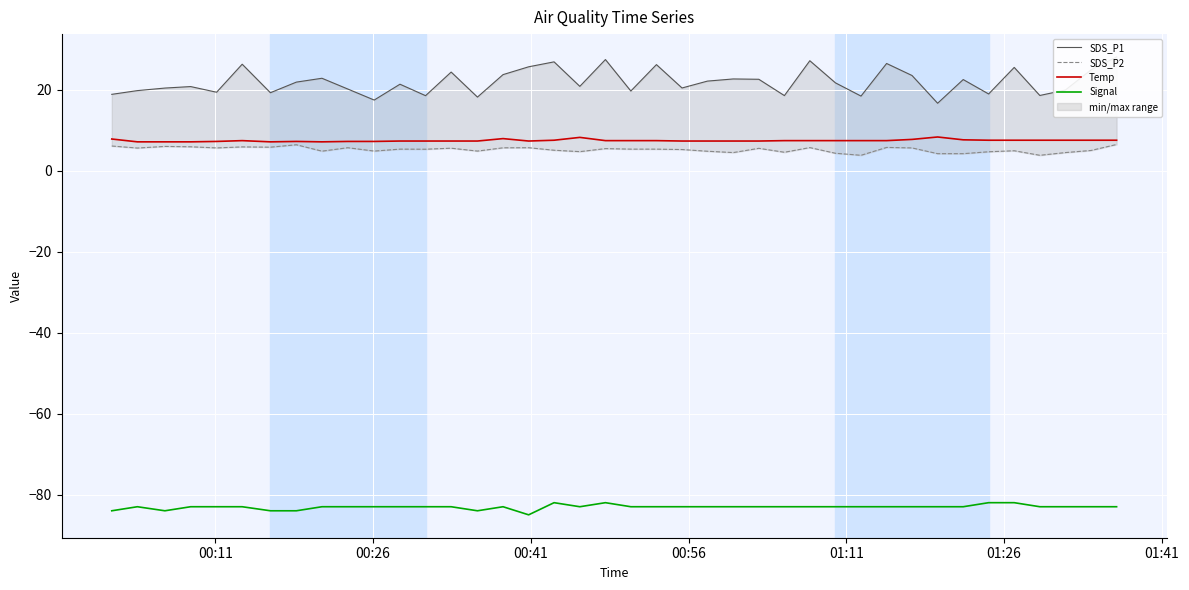

What is the value of the Signal point at the 32nd from the left?

-83.0